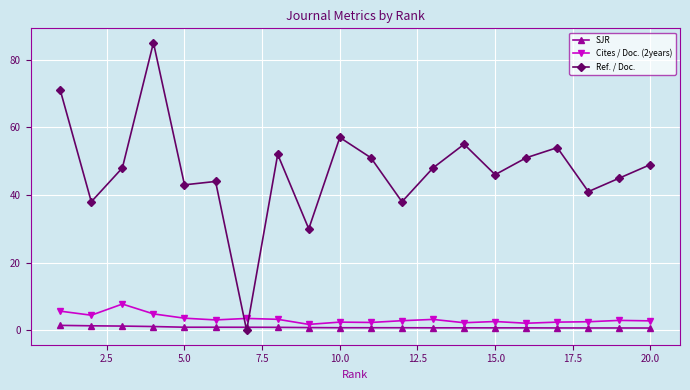

Which series has the widest spread of values?

Ref. / Doc.